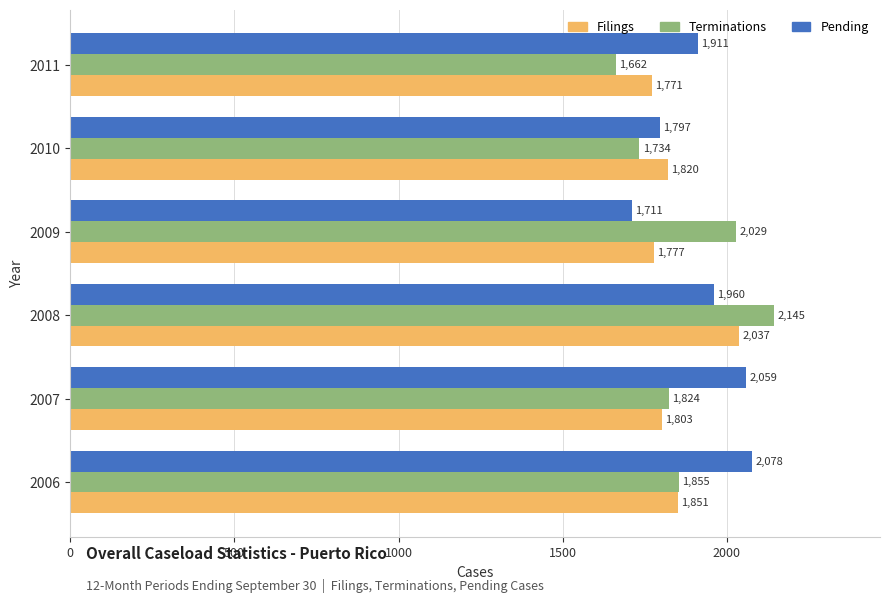

Rank the series by their average value, from highest to lowest.

Pending, Terminations, Filings